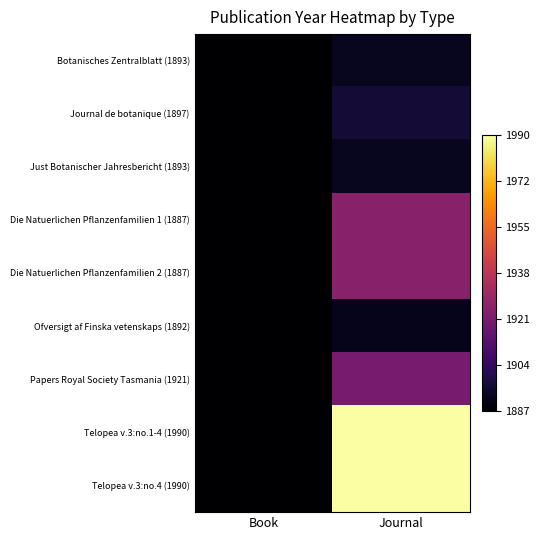

Reading left to right, transcribe all the data shown in this chart.

Botanisches Zentralblatt (1893): Book=1887.0	Journal=1893.0
Journal de botanique (1897): Book=1887.0	Journal=1897.0
Just Botanischer Jahresbericht (1893): Book=1887.0	Journal=1893.0
Die Natuerlichen Pflanzenfamilien 1 (1887): Book=1887.0	Journal=1925.1
Die Natuerlichen Pflanzenfamilien 2 (1887): Book=1887.0	Journal=1925.1
Ofversigt af Finska vetenskaps (1892): Book=1887.0	Journal=1892.0
Papers Royal Society Tasmania (1921): Book=1887.0	Journal=1921.0
Telopea v.3:no.1-4 (1990): Book=1887.0	Journal=1990.0
Telopea v.3:no.4 (1990): Book=1887.0	Journal=1990.0